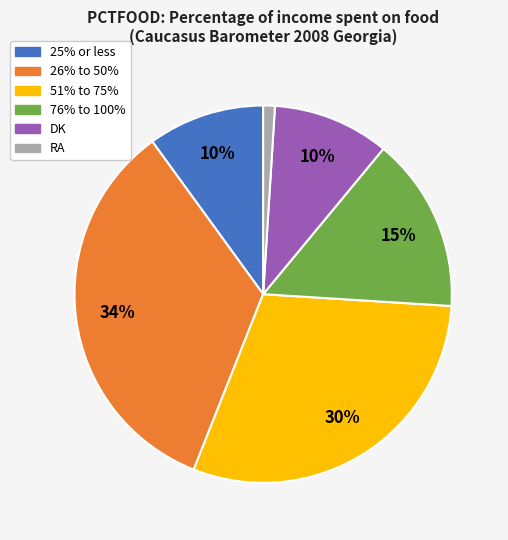

Is it true that DK is 5% of the pie?

False